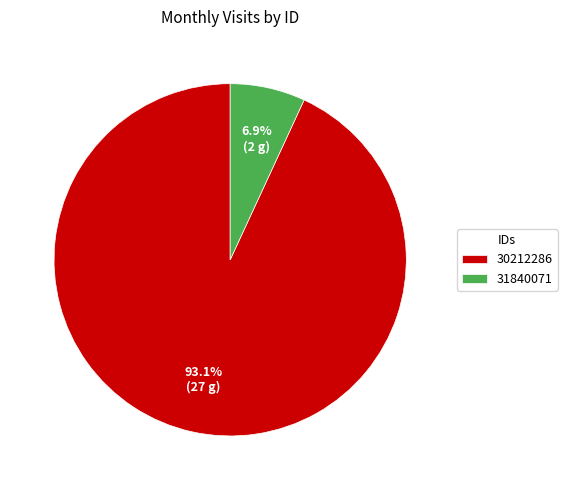

Rank the categories by value from highest to lowest.

30212286, 31840071